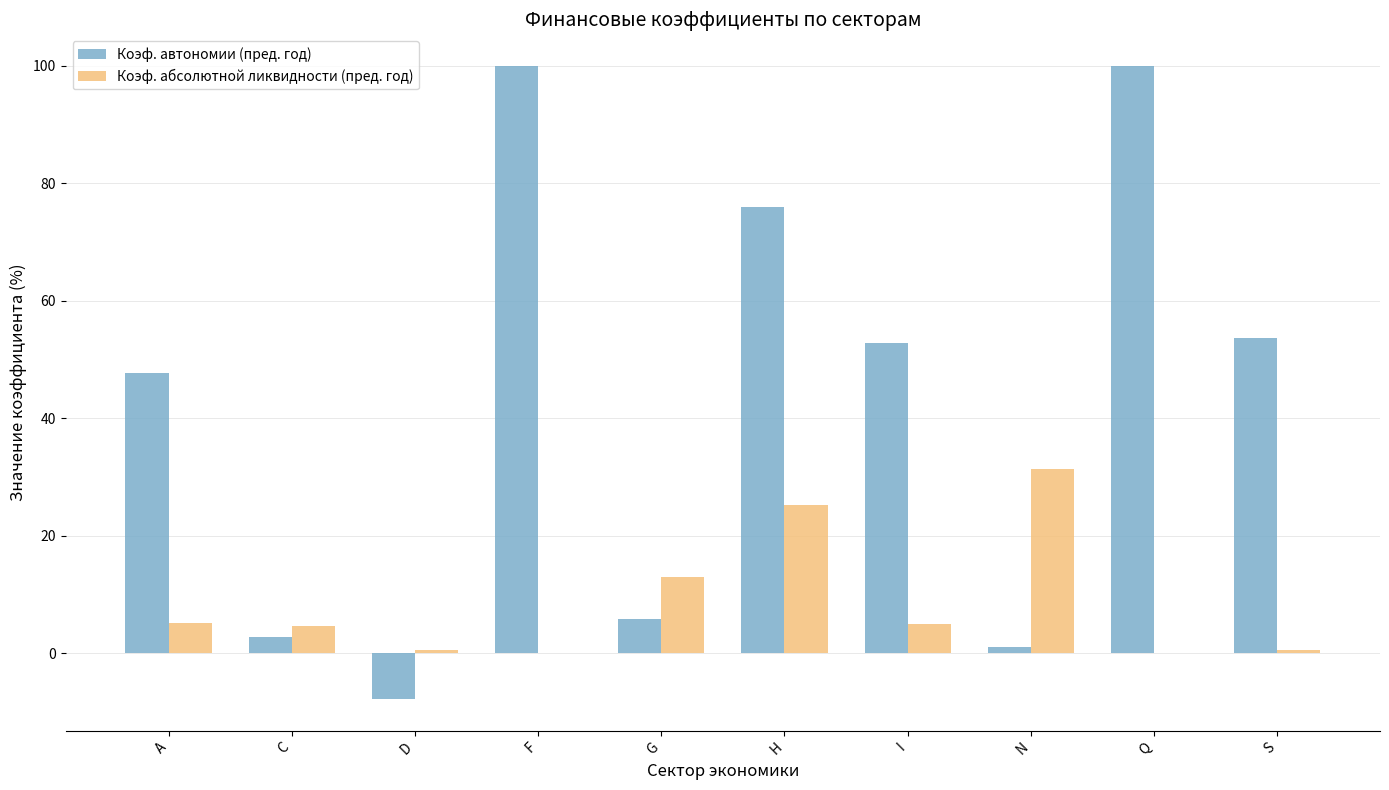

What is the average value of the Коэф. абсолютной ликвидности (пред. год) series?

8.6